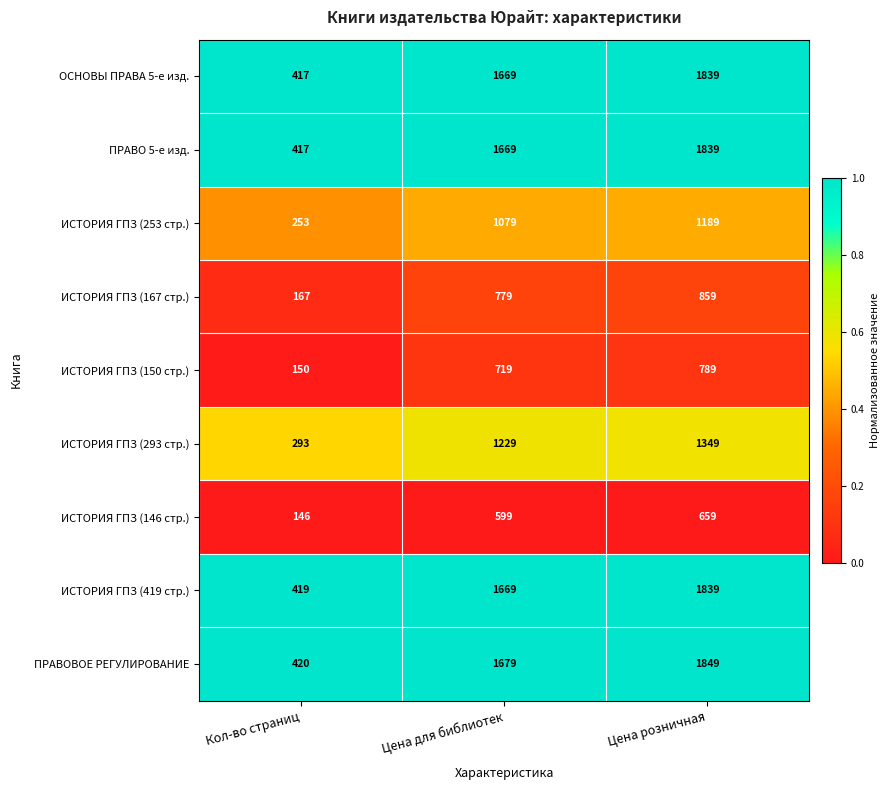

Is the value of ОСНОВЫ ПРАВА 5-е изд. at Кол-во страниц greater than the value of ИСТОРИЯ ГПЗ (419 стр.) at Кол-во страниц?

No